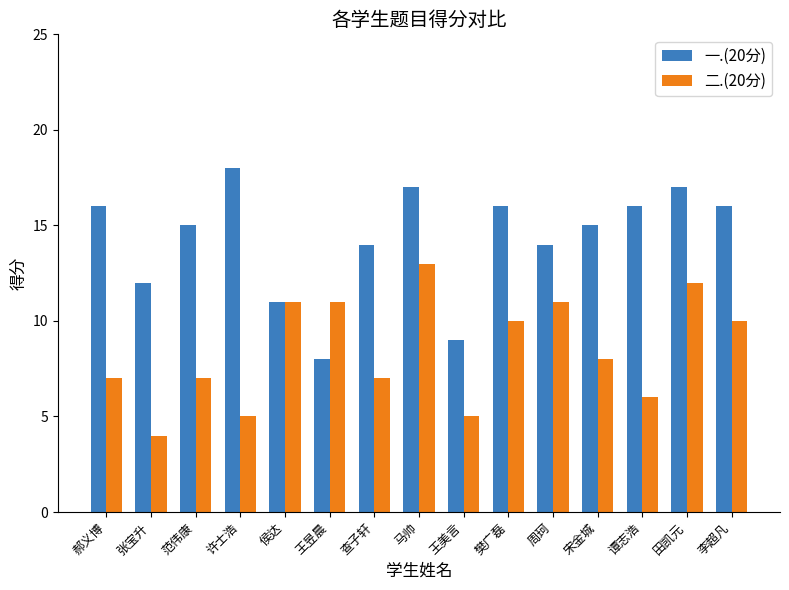

What are all the series names shown in the legend?

一.(20分), 二.(20分)